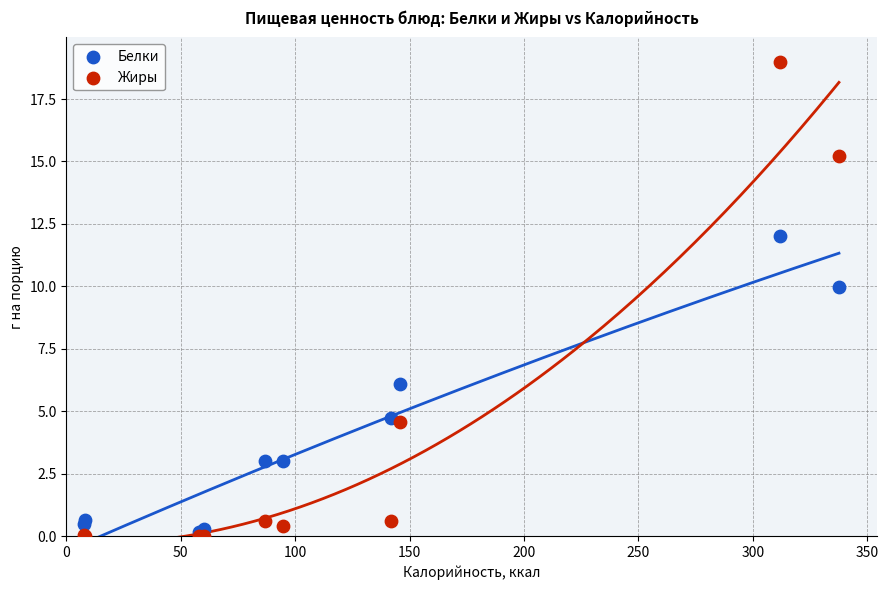

In the Жиры series, what Y value is closest to 9?

4.6